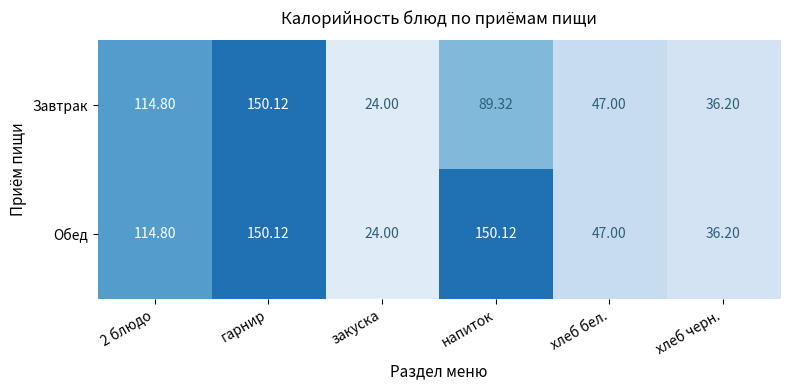

Is the value of Завтрак at хлеб бел. greater than the value of Обед at 2 блюдо?

No